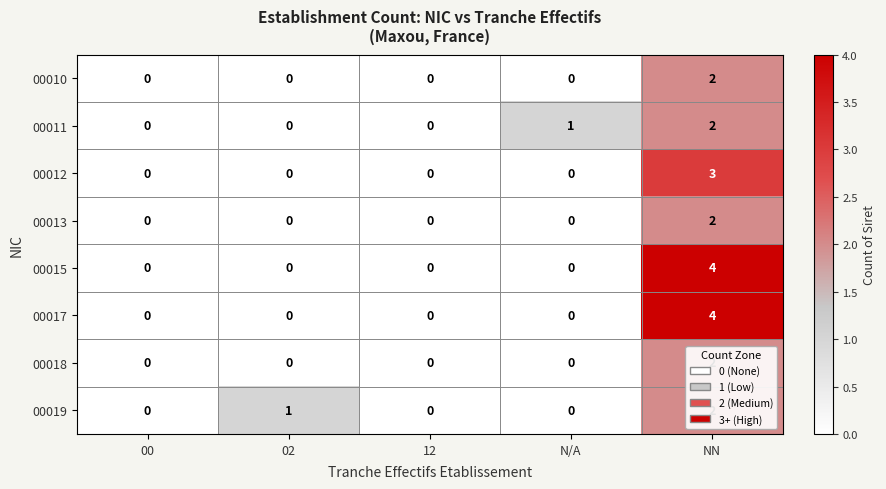

What is the difference between the maximum and minimum values in the 00017 series?

4